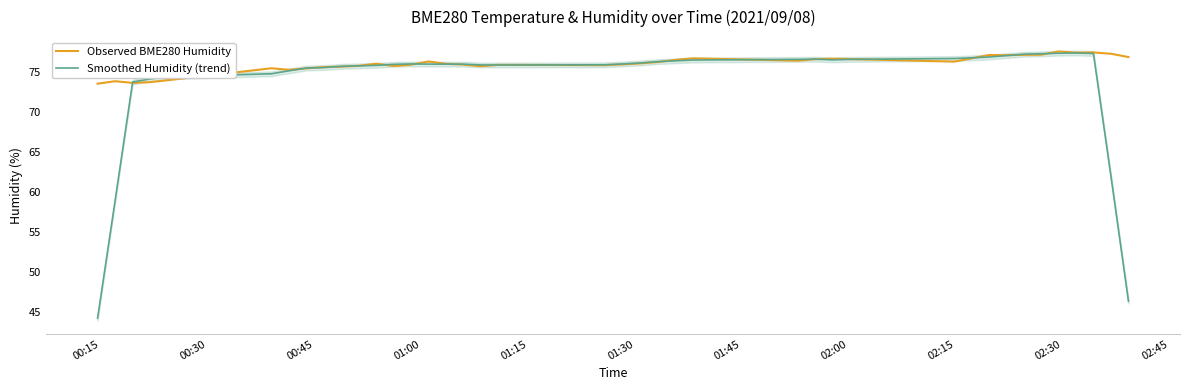

What is the lowest value of the Smoothed Humidity (trend) series?

44.2